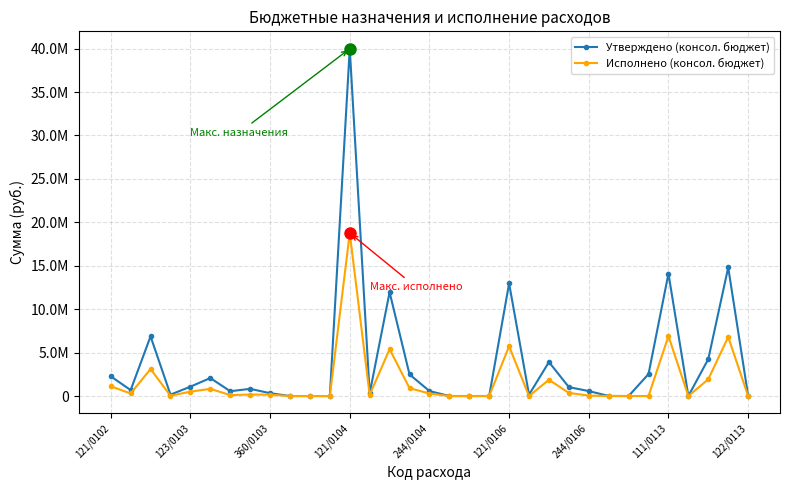

At which category does the chart reach its minimum across all series?

9